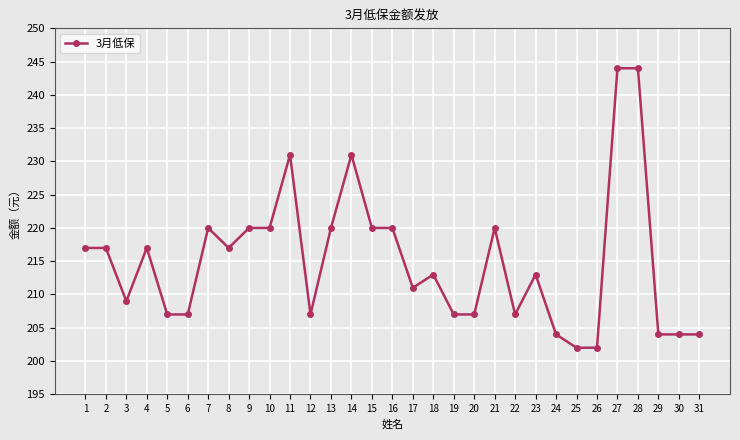

Reading left to right, transcribe all the data shown in this chart.

217	217	209	217	207	207	220	217	220	220	231	207	220	231	220	220	211	213	207	207	220	207	213	204	202	202	244	244	204	204	204